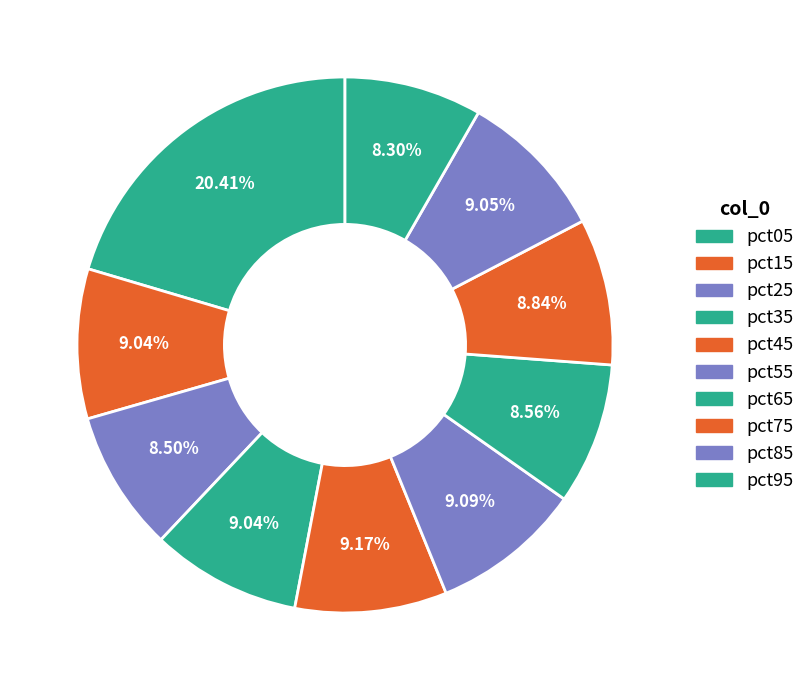

How much of the chart is everything except pct55?

90.9%